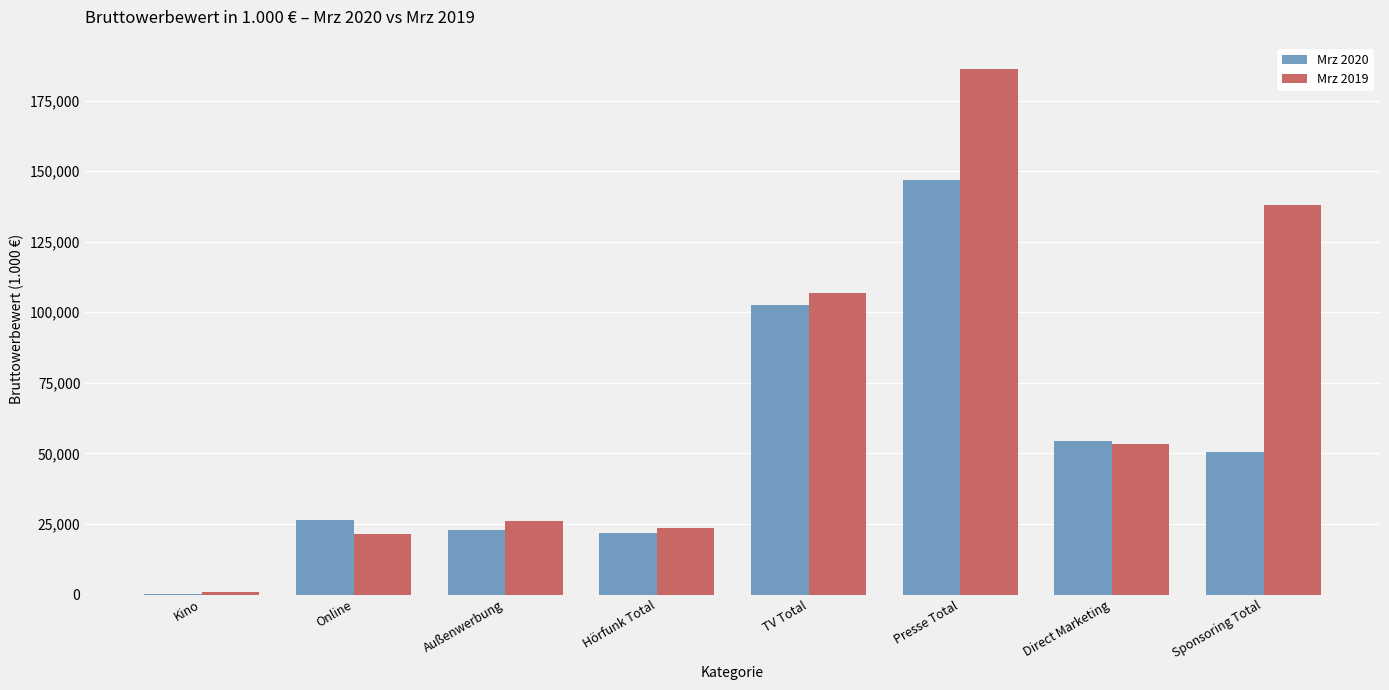

Reading left to right, extract all data points from this chart.

Mrz 2020: Kino=328.5	Online=26390.0	Außenwerbung=23006.0	Hörfunk Total=21884.3	TV Total=102617.0	Presse Total=146701.0	Direct Marketing=54549.0	Sponsoring Total=50449.1
Mrz 2019: Kino=927.7	Online=21535.4	Außenwerbung=26213.6	Hörfunk Total=23422.3	TV Total=106709.0	Presse Total=186295.9	Direct Marketing=53159.0	Sponsoring Total=138016.0